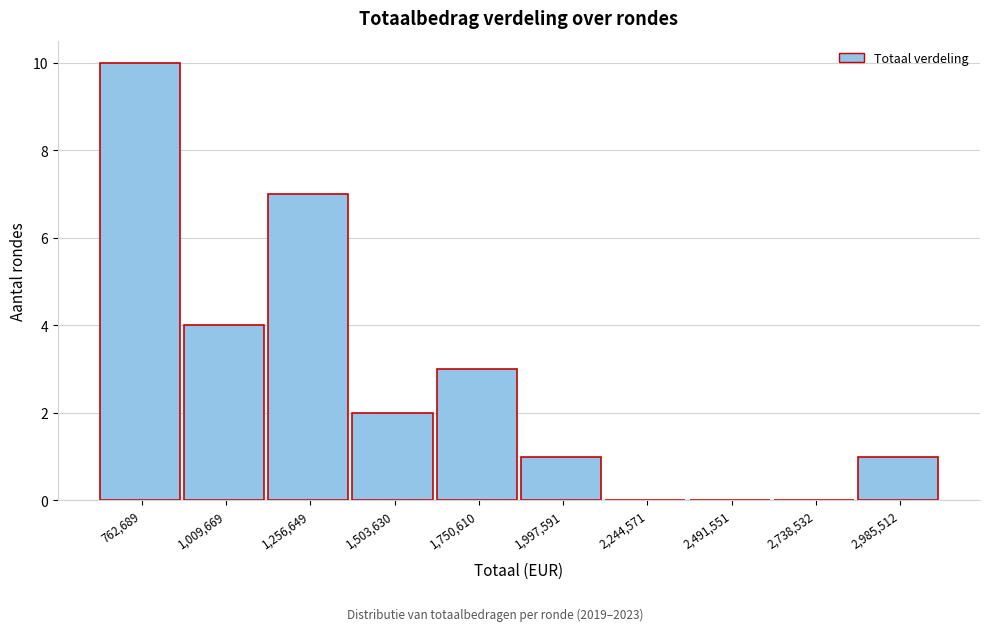

Reading left to right, list all the values displayed in this chart.

762,689=10	1,009,669=4	1,256,649=7	1,503,630=2	1,750,610=3	1,997,591=1	2,244,571=0	2,491,551=0	2,738,532=0	2,985,512=1